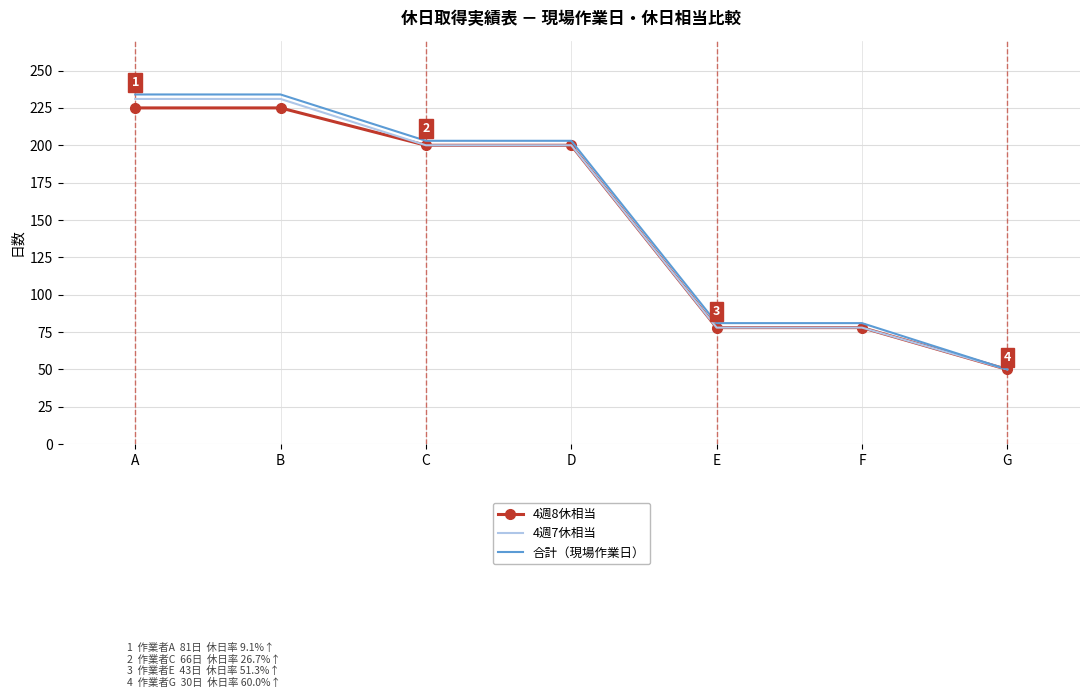

What is the spread (max minus min) of values at D?

3